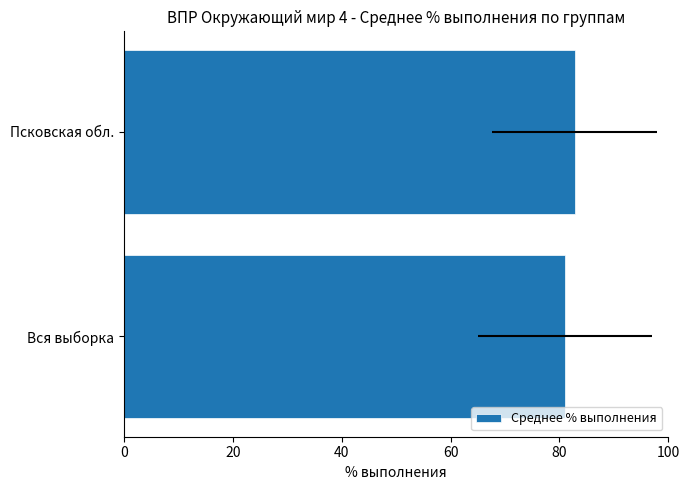

How many values exceed 82?

1